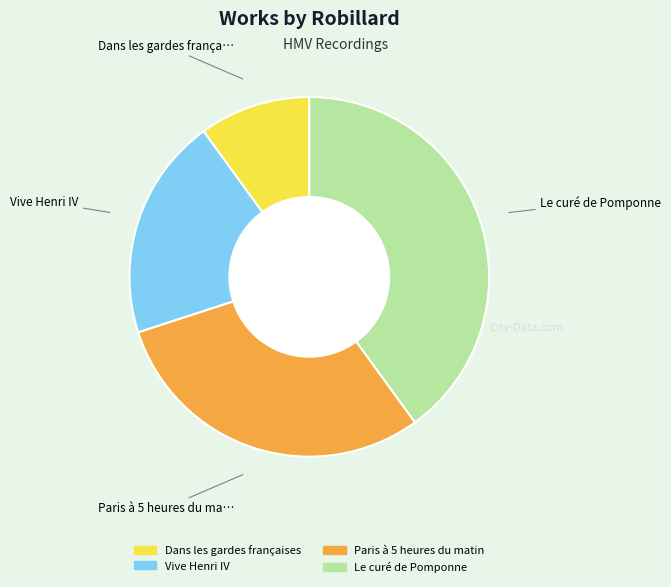

Does any single category account for the majority?

No